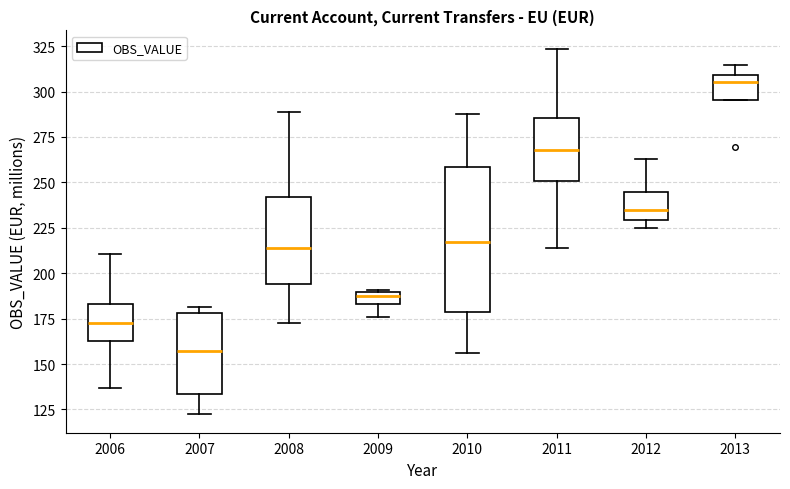

Which box's median line is the highest?

2013